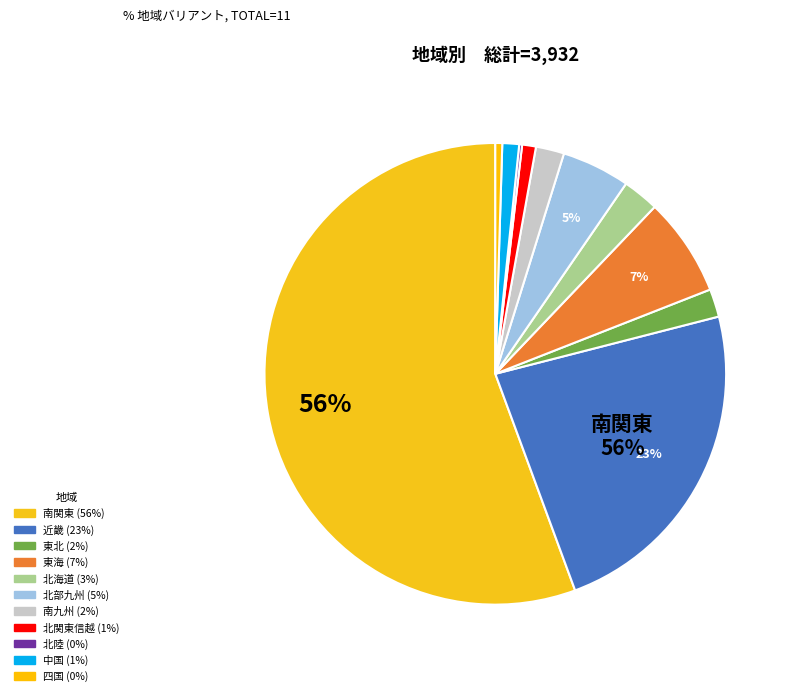

Which category accounts for the majority?

南関東